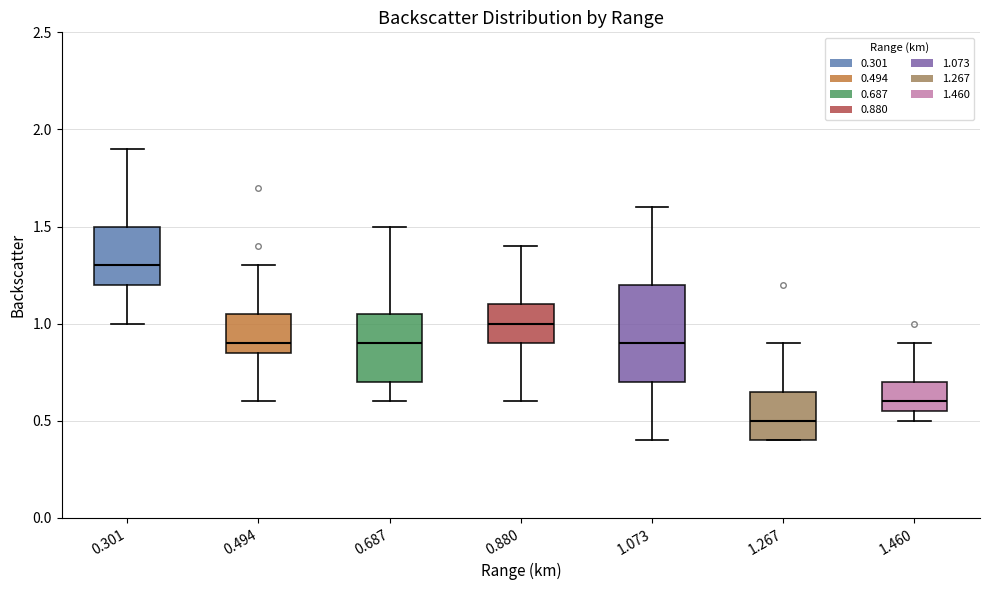

Where is the upper edge of the box at x = 1.073 on the y-axis? The values are not printed on the chart, so give them approximately, as read against the axis.

1.20